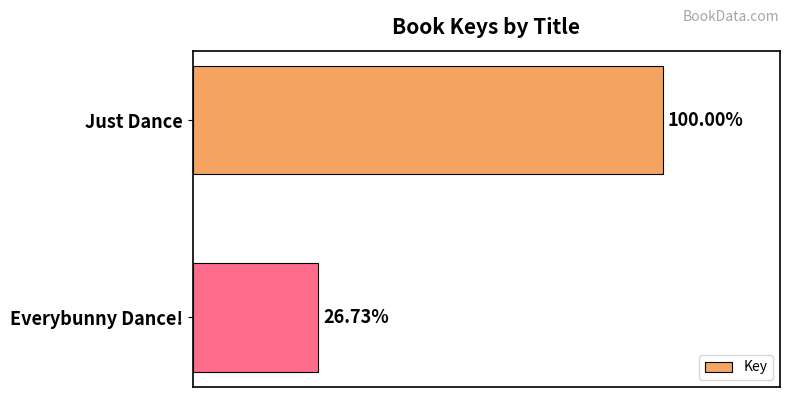

Rank the categories by value from lowest to highest.

Everybunny Dance!, Just Dance